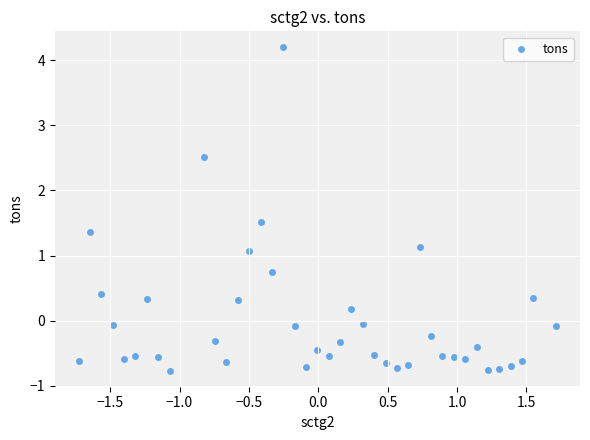

What is the range of Y values (max minus min)?

5.0